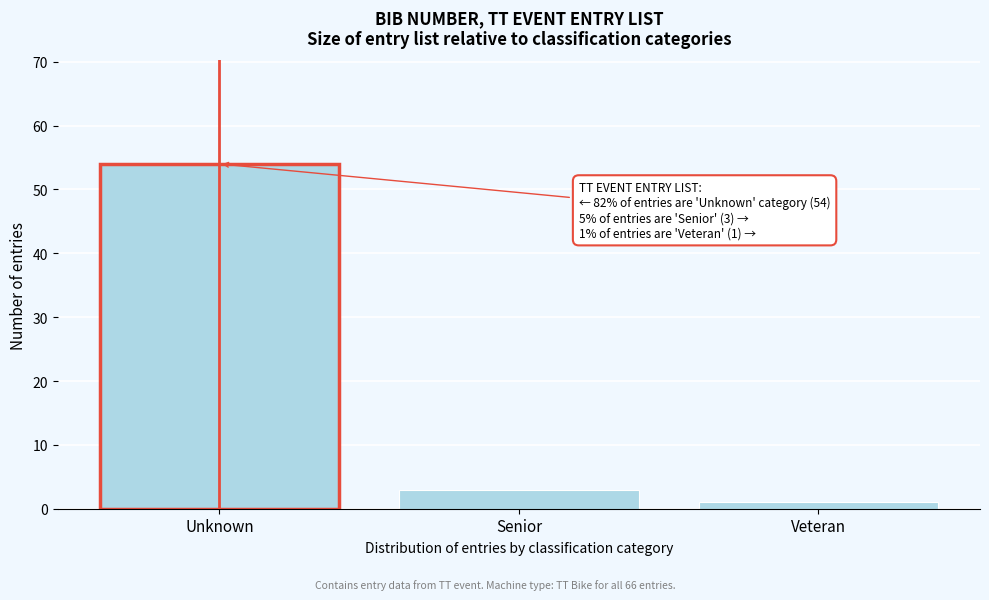

Reading left to right, list all the values displayed in this chart.

Unknown=54	Senior=3	Veteran=1